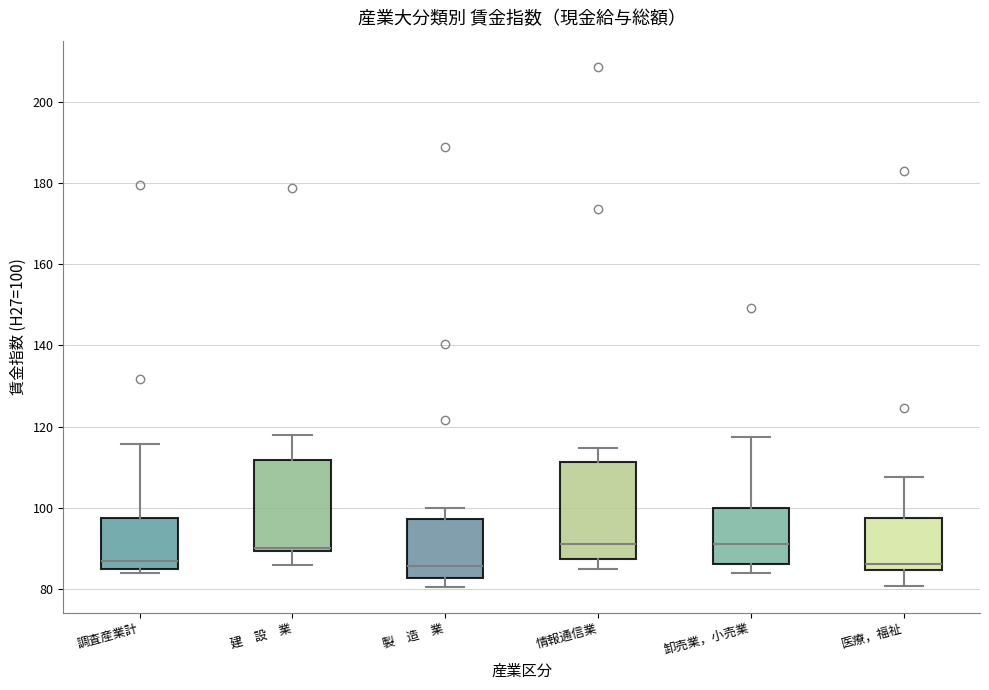

Reading left to right, read every box against the y-axis: the position of its median line, the range the box covers, and the ends of its whiskers. The values are not printed on the chart, so give them approximately, as read against the axis.

調査産業計: median 86, box 84 to 98, whiskers 84 (just below the box's lower edge) to 116
建 設 業: median 90 (just above the box's lower edge), box 90 to 112, whiskers 86 to 118
製 造 業: median 86, box 82 to 98, whiskers 80 to 100
情報通信業: median 92, box 88 to 112, whiskers 84 to 114
卸売業，小売業: median 90, box 86 to 100, whiskers 84 to 118
医療，福祉: median 86, box 84 to 98, whiskers 80 to 108